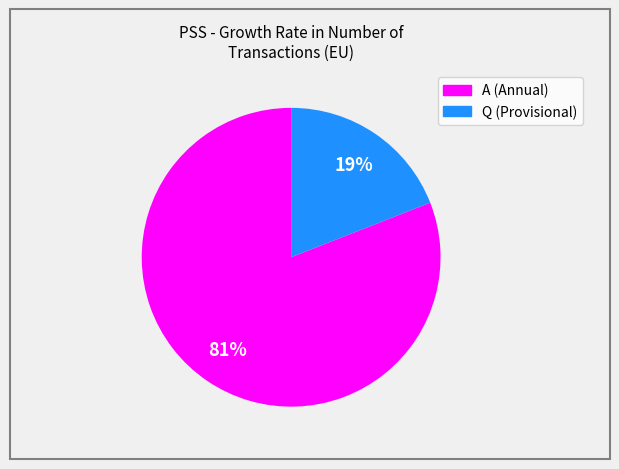

To the nearest percent, what is the difference between the largest and smallest slice percentages?

62%